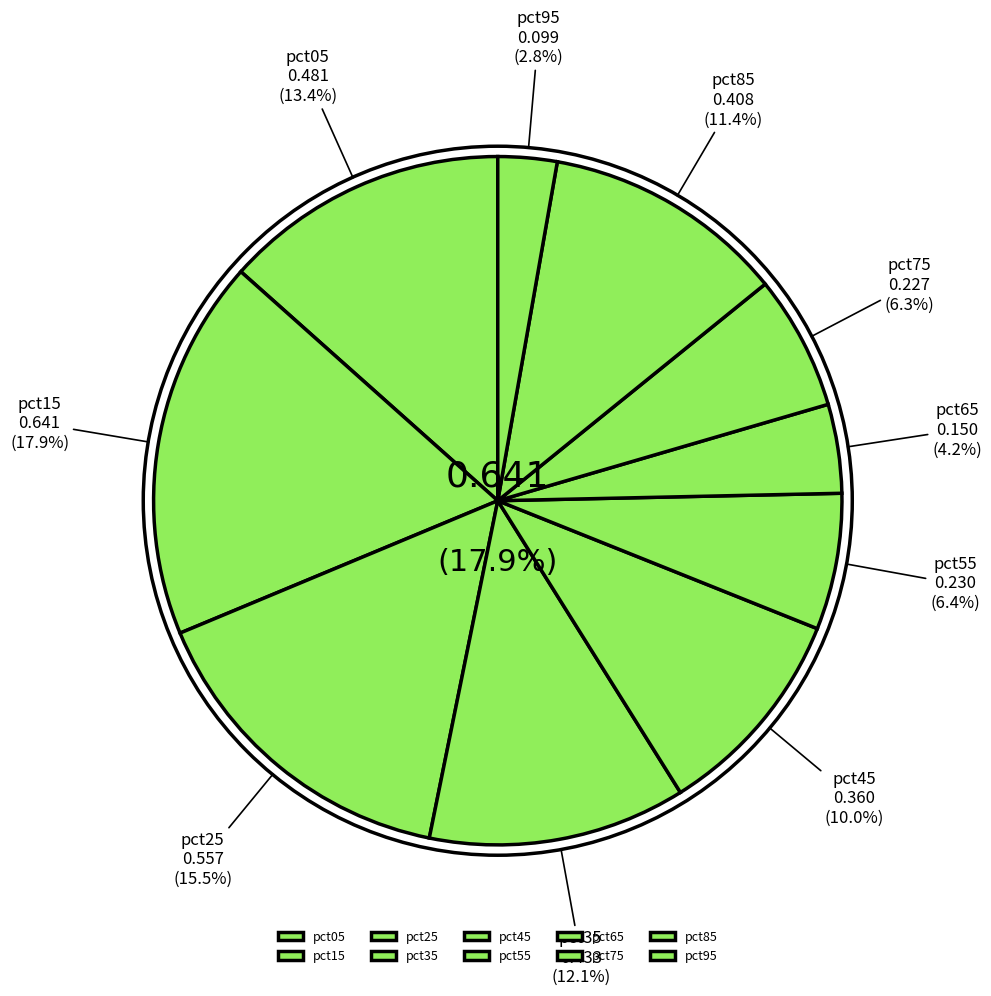

What is the change in value from pct15 to pct35?

-0.2